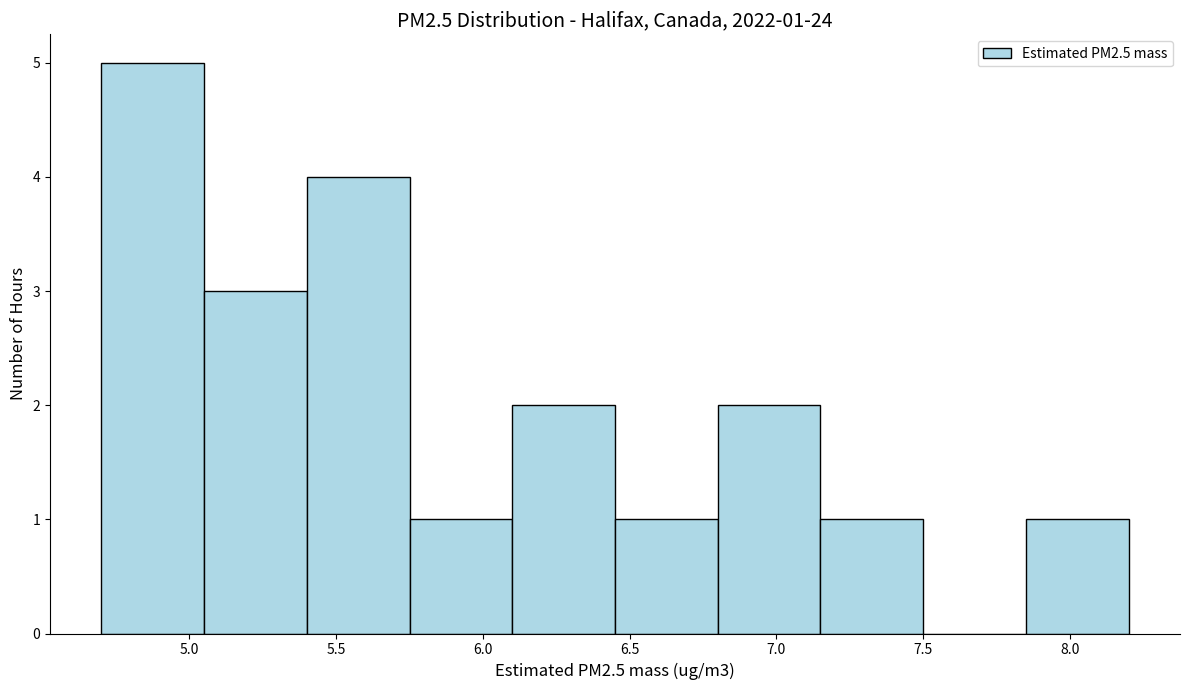

Over which range of the x-axis is the bar tallest?

4.70 to 5.05